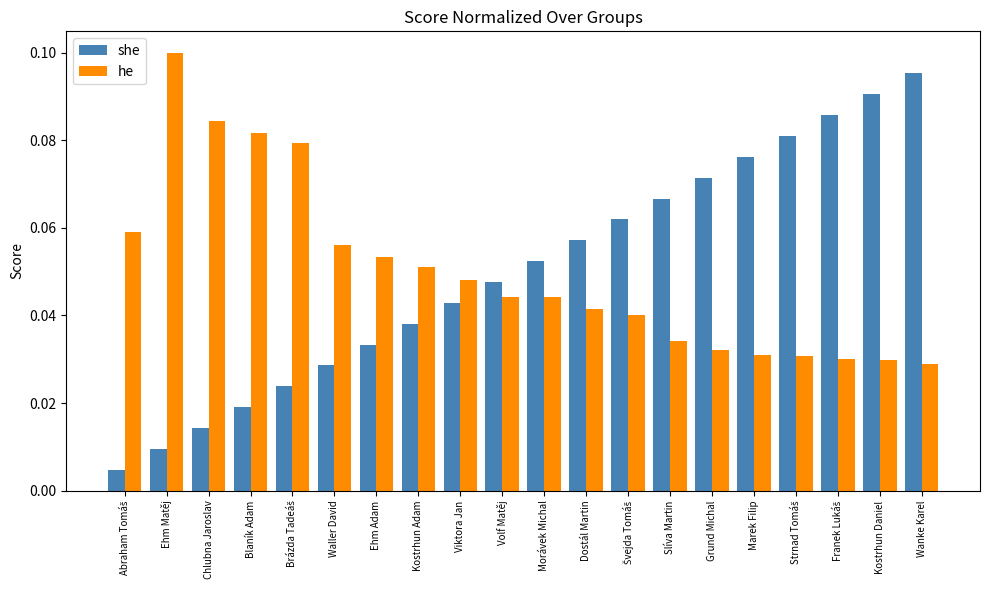

Are the bars horizontal?

No